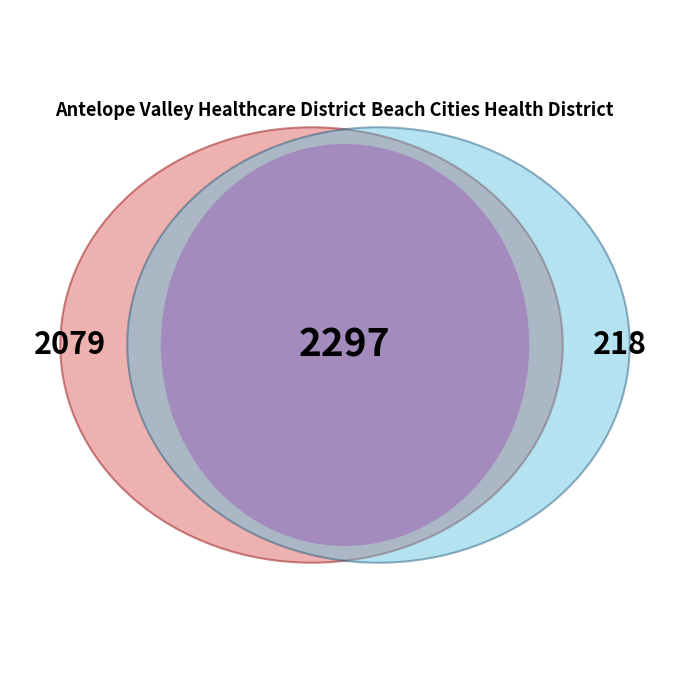

Does any single category account for the majority?

Yes